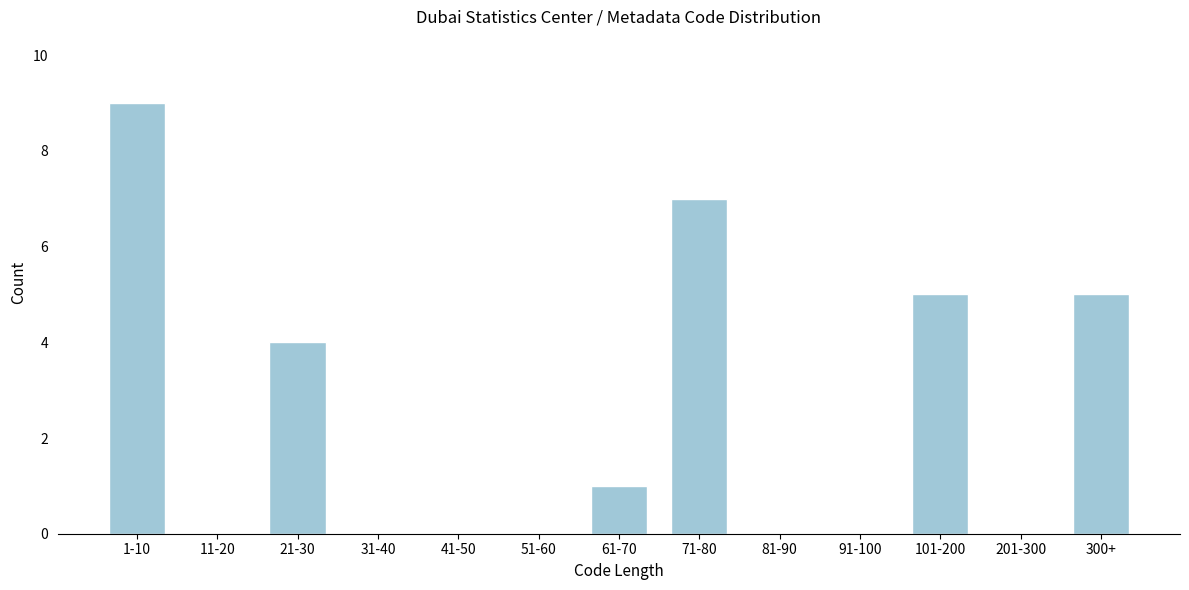

Reading left to right, extract all data points from this chart.

1-10=9	11-20=0	21-30=4	31-40=0	41-50=0	51-60=0	61-70=1	71-80=7	81-90=0	91-100=0	101-200=5	201-300=0	300+=5